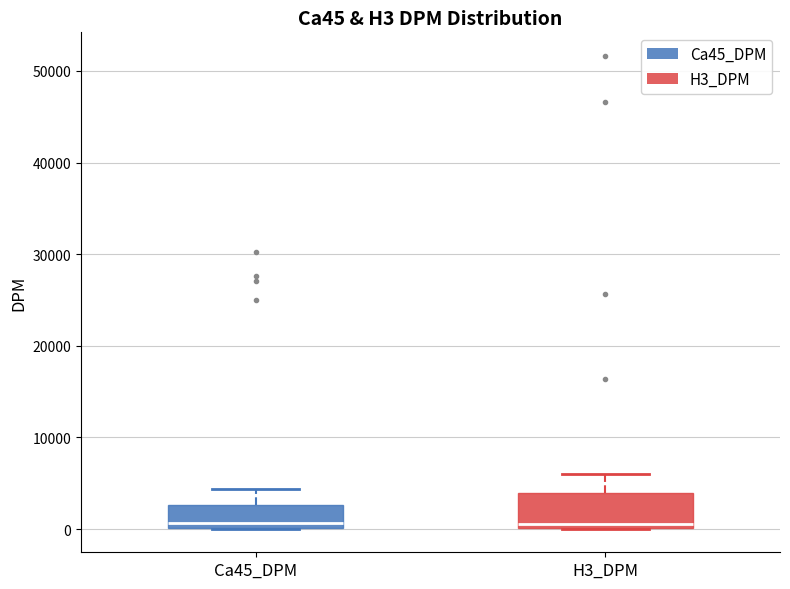

Where does the upper whisker of the box for H3_DPM end on the y-axis? The values are not printed on the chart, so give them approximately, as read against the axis.

6000